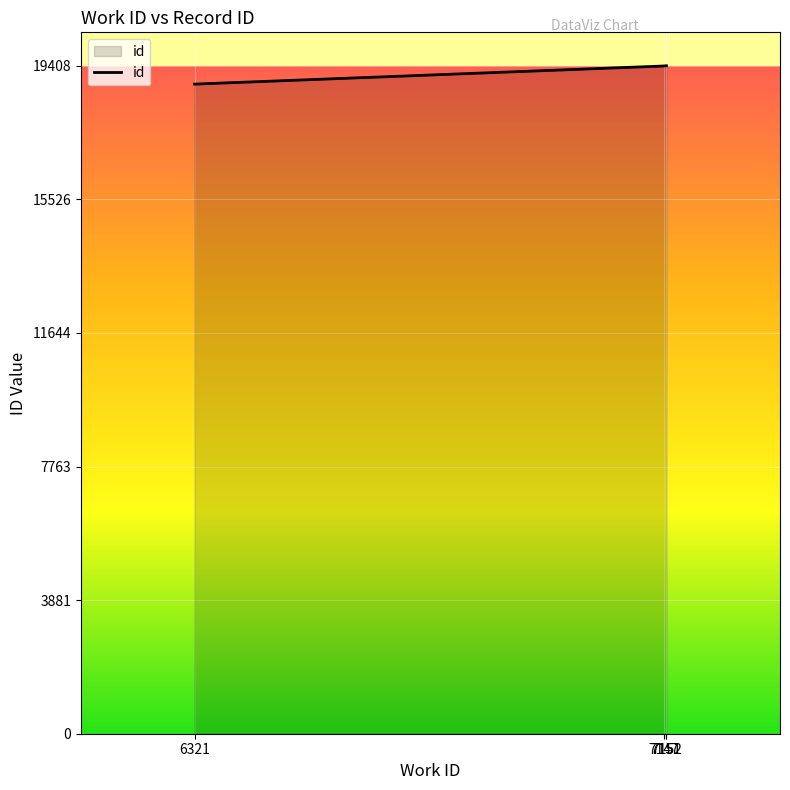

Between 7152 and 6321, which is larger?

7152